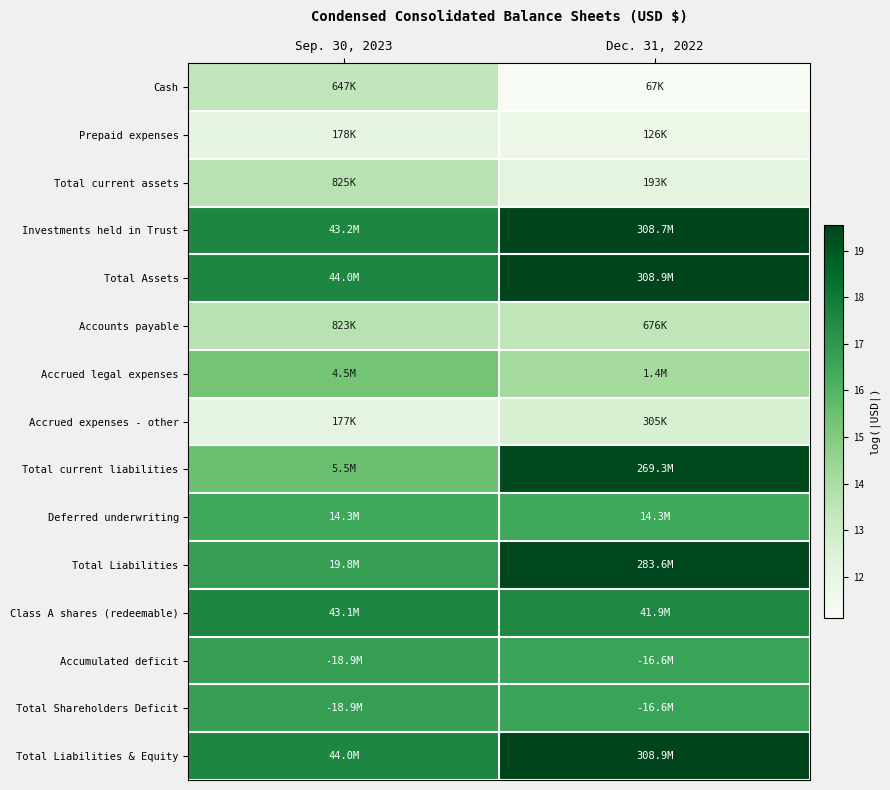

Reading right to left, extract all data points from this chart.

Cash: Dec. 31, 2022=11.1	Sep. 30, 2023=13.4
Prepaid expenses: Dec. 31, 2022=11.7	Sep. 30, 2023=12.1
Total current assets: Dec. 31, 2022=12.2	Sep. 30, 2023=13.6
Investments held in Trust: Dec. 31, 2022=19.5	Sep. 30, 2023=17.6
Total Assets: Dec. 31, 2022=19.5	Sep. 30, 2023=17.6
Accounts payable: Dec. 31, 2022=13.4	Sep. 30, 2023=13.6
Accrued legal expenses: Dec. 31, 2022=14.1	Sep. 30, 2023=15.3
Accrued expenses - other: Dec. 31, 2022=12.6	Sep. 30, 2023=12.1
Total current liabilities: Dec. 31, 2022=19.4	Sep. 30, 2023=15.5
Deferred underwriting: Dec. 31, 2022=16.5	Sep. 30, 2023=16.5
Total Liabilities: Dec. 31, 2022=19.5	Sep. 30, 2023=16.8
Class A shares (redeemable): Dec. 31, 2022=17.5	Sep. 30, 2023=17.6
Accumulated deficit: Dec. 31, 2022=16.6	Sep. 30, 2023=16.8
Total Shareholders Deficit: Dec. 31, 2022=16.6	Sep. 30, 2023=16.8
Total Liabilities & Equity: Dec. 31, 2022=19.5	Sep. 30, 2023=17.6